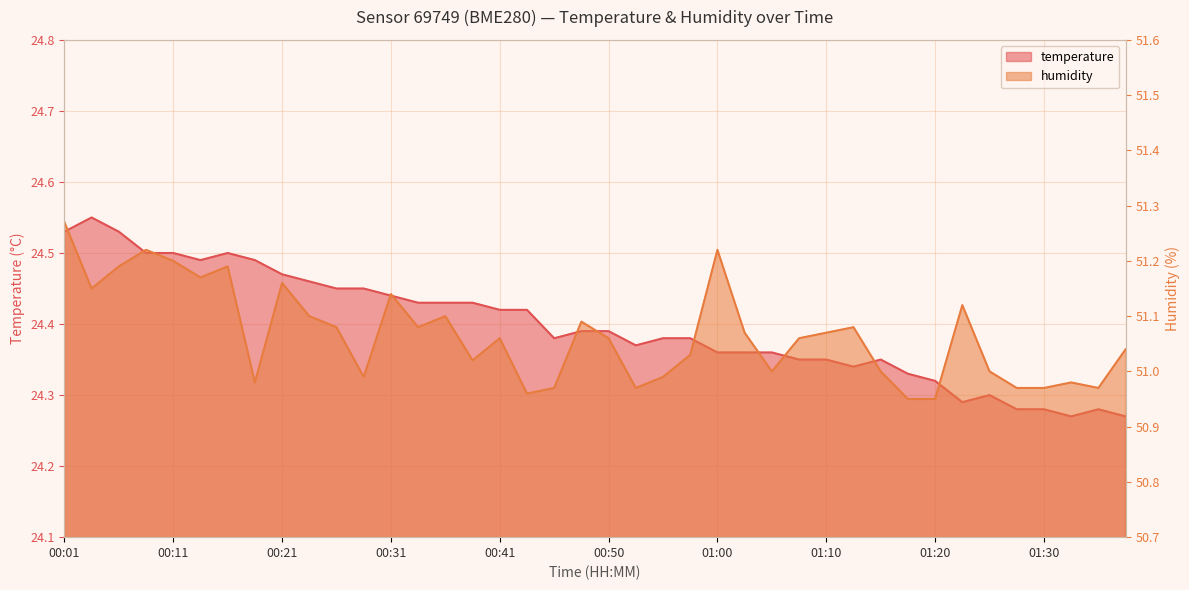

What is the average value of the temperature series?

24.4